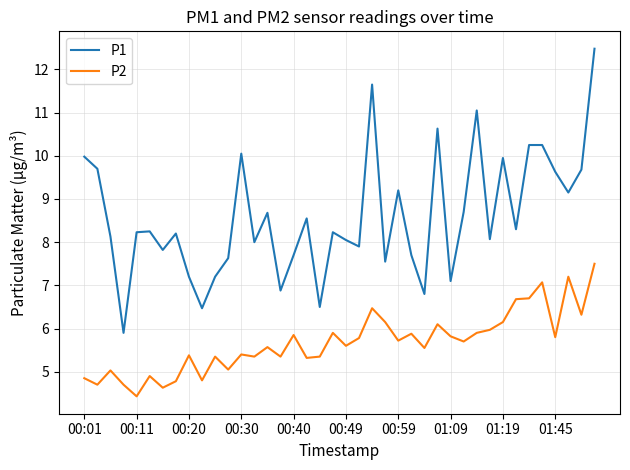

Which series has the largest total across all categories?

P1